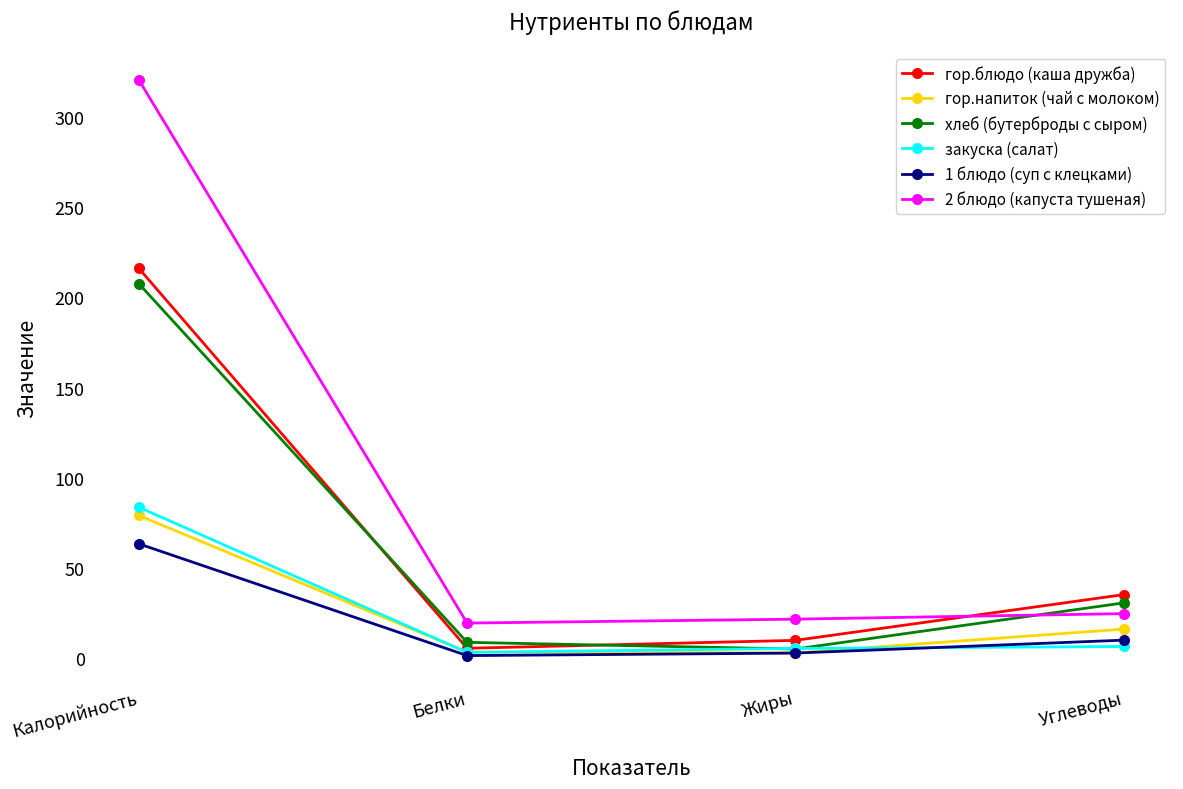

What is the approximate value of гор.блюдо (каша дружба) at Белки?

5.3